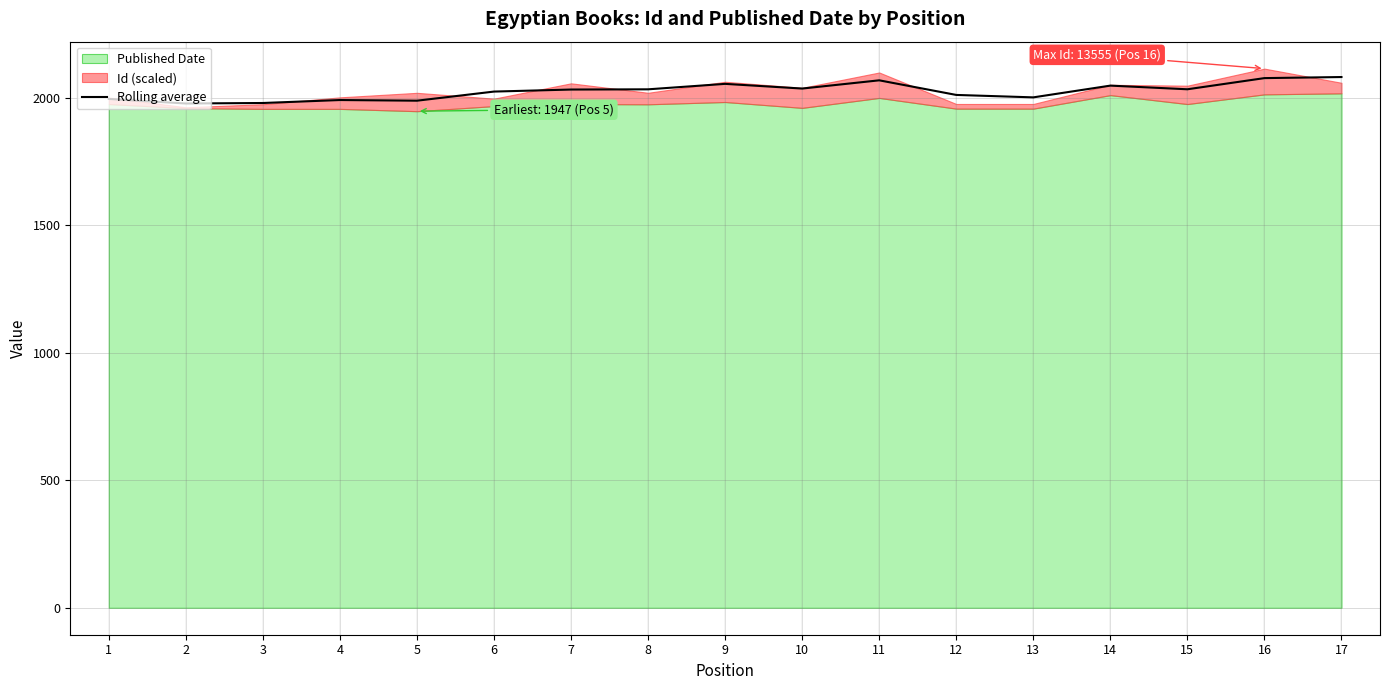

Is it true that the value at 3 is 2667.0?

False